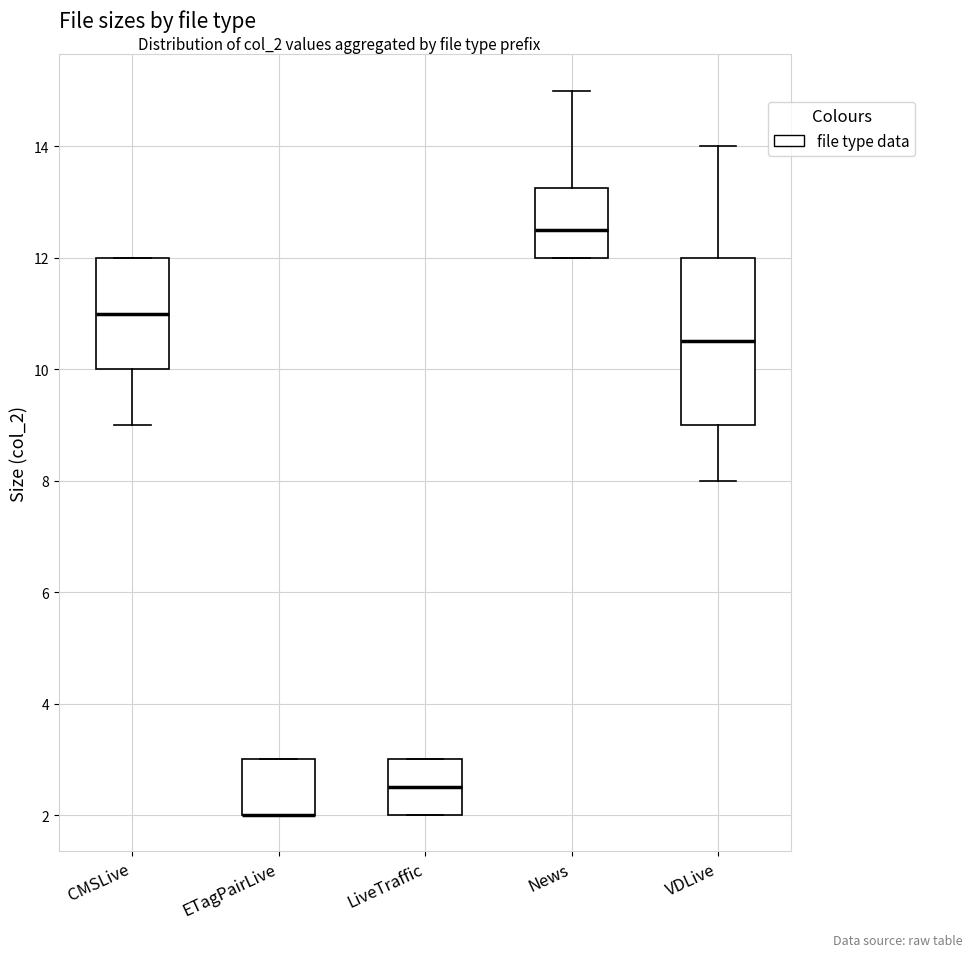

Which box is the tallest, from its lower edge to its upper edge?

VDLive